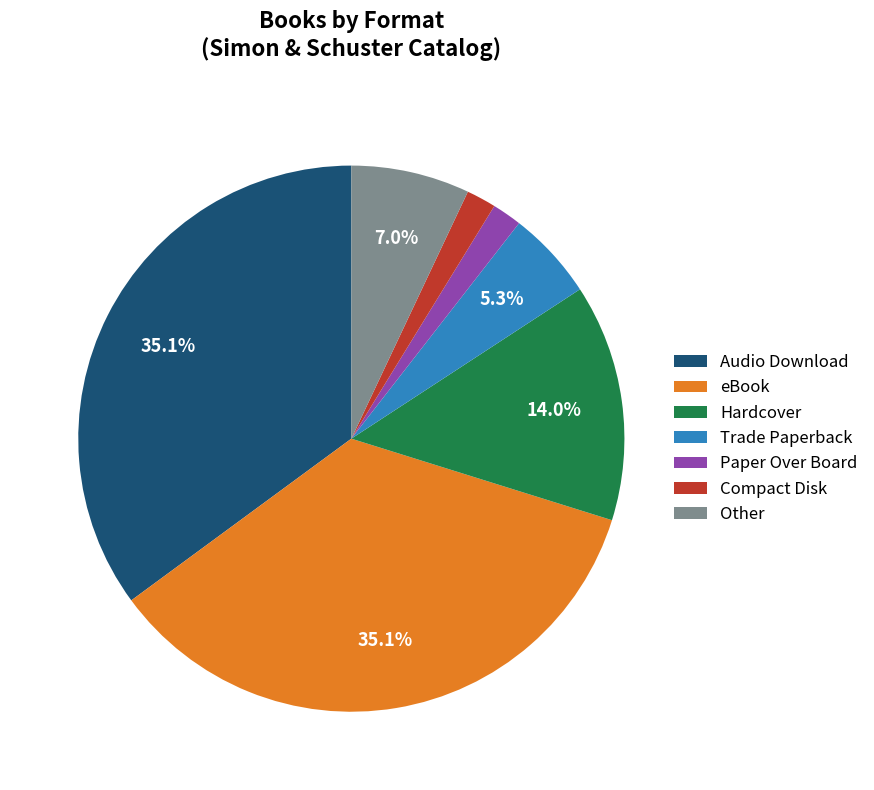

Is it true that Audio Download is 35% of the pie?

True